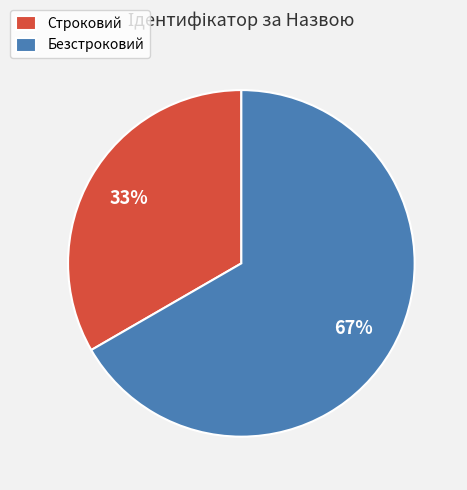

Is the sum of Строковий and Безстроковий greater than half?

Yes